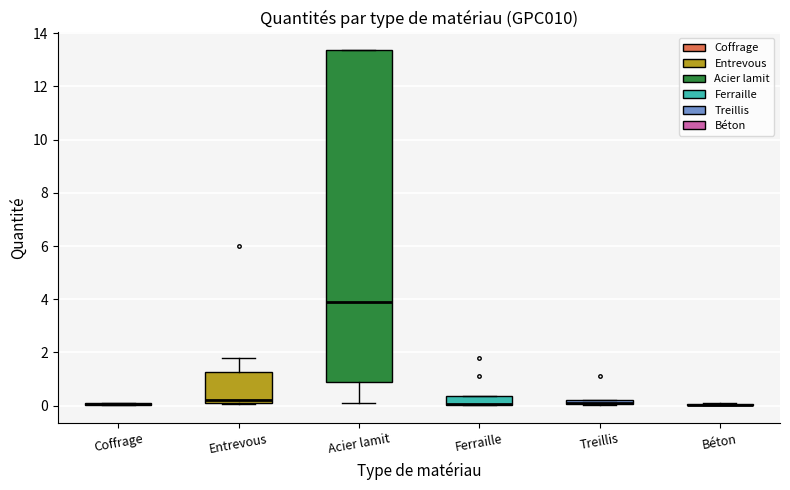

Comparing the boxes themselves (not the whiskers), which one is the tallest?

Acier lamit